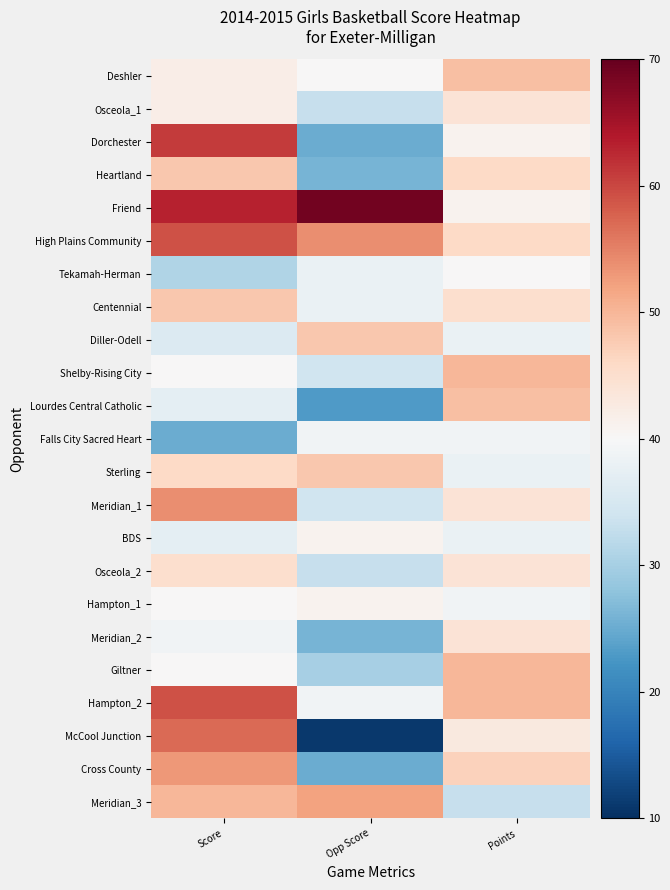

At which category does the chart reach its peak across all series?

Opp Score